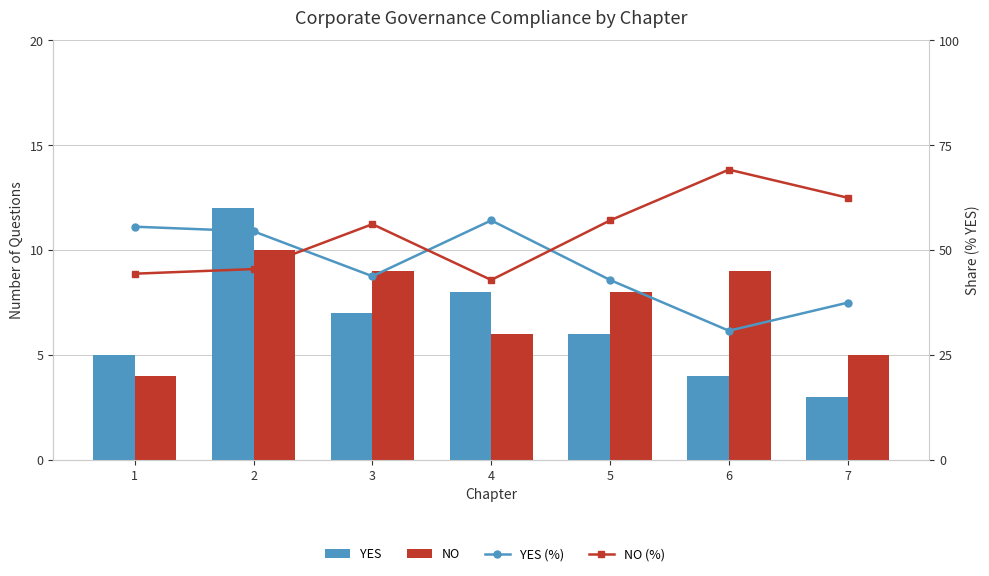

How many groups of bars are there?

7